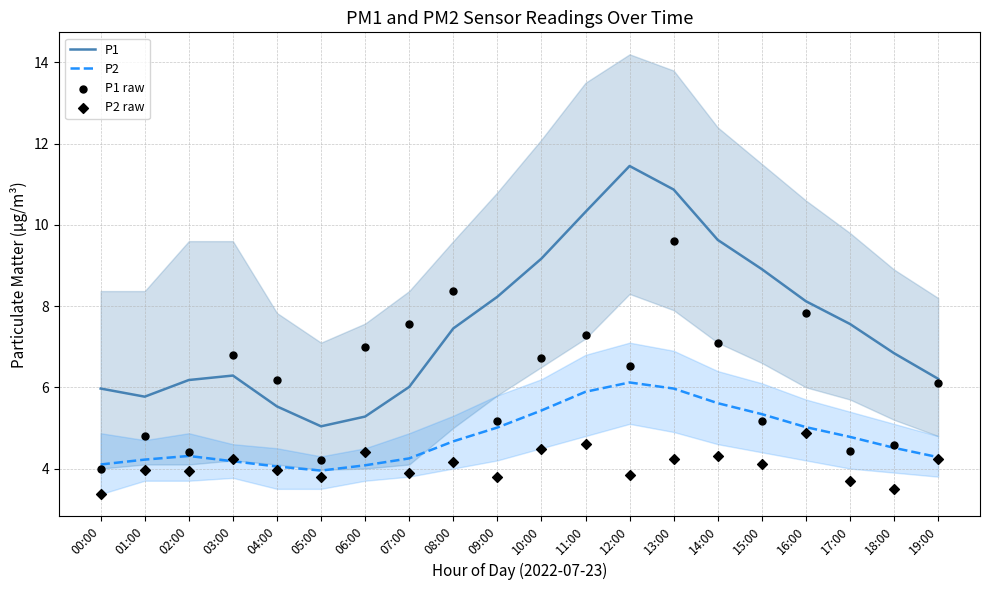

At how many categories does at least one series exceed 10?

3